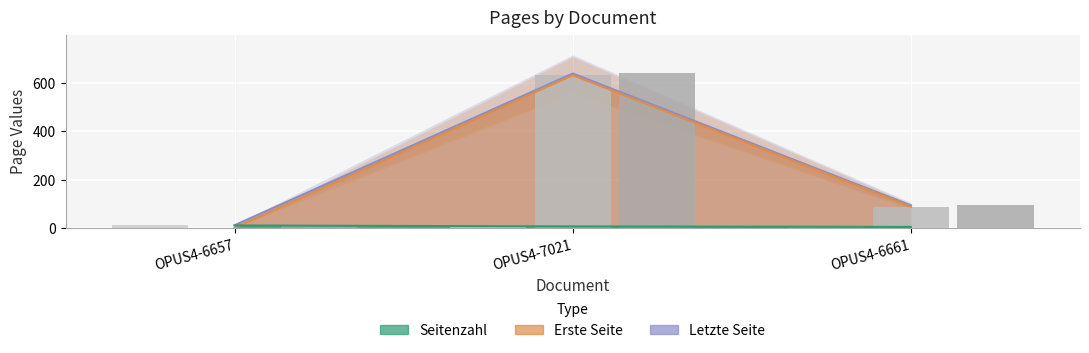

Reading left to right, extract all data points from this chart.

Seitenzahl: OPUS4-6657=11	OPUS4-7021=7	OPUS4-6661=5
Erste Seite: OPUS4-6657=1	OPUS4-7021=632	OPUS4-6661=89
Letzte Seite: OPUS4-6657=12	OPUS4-7021=639	OPUS4-6661=94